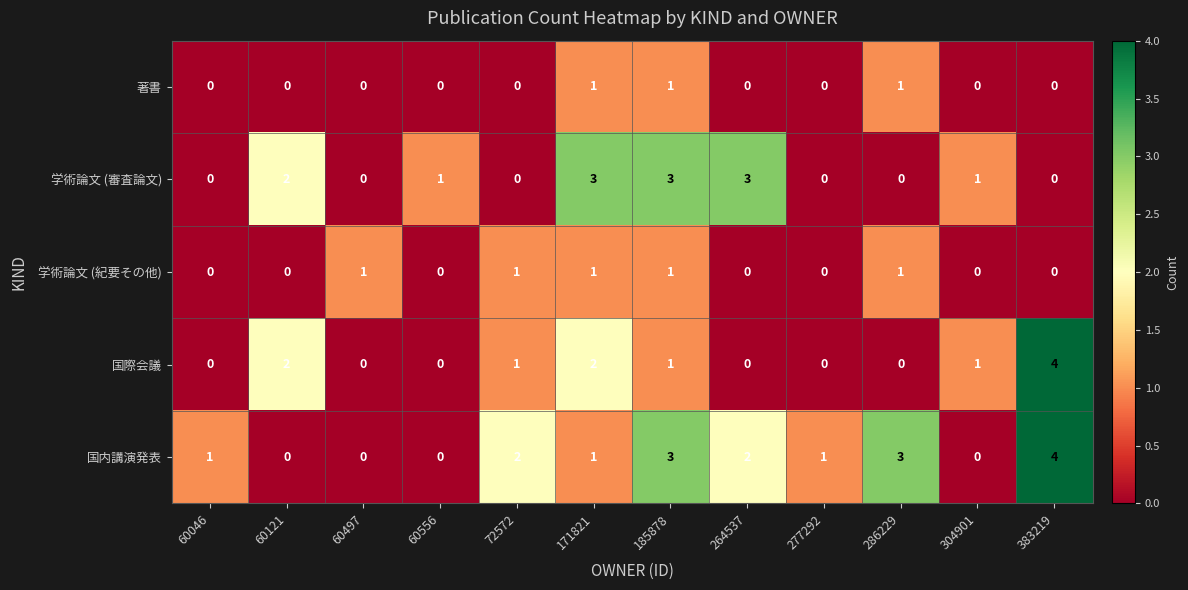

What is the difference between the maximum and minimum values in the 国内講演発表 series?

4